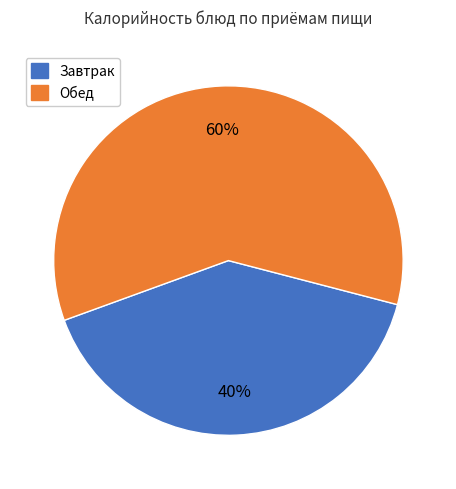

To the nearest percent, what is the average slice percentage?

50%